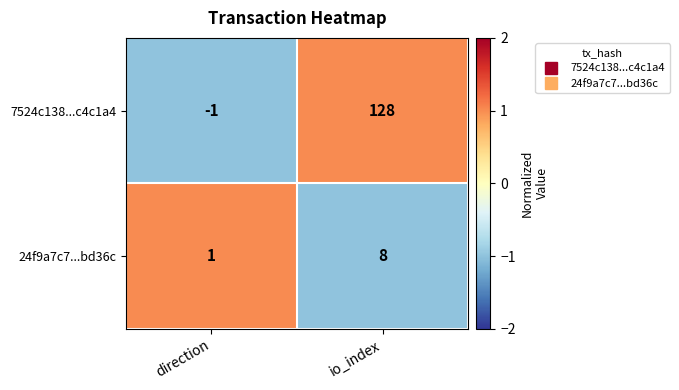

Reading right to left, list all the values displayed in this chart.

7524c138...c4c1a4: io_index=128	direction=-1
24f9a7c7...bd36c: io_index=8	direction=1